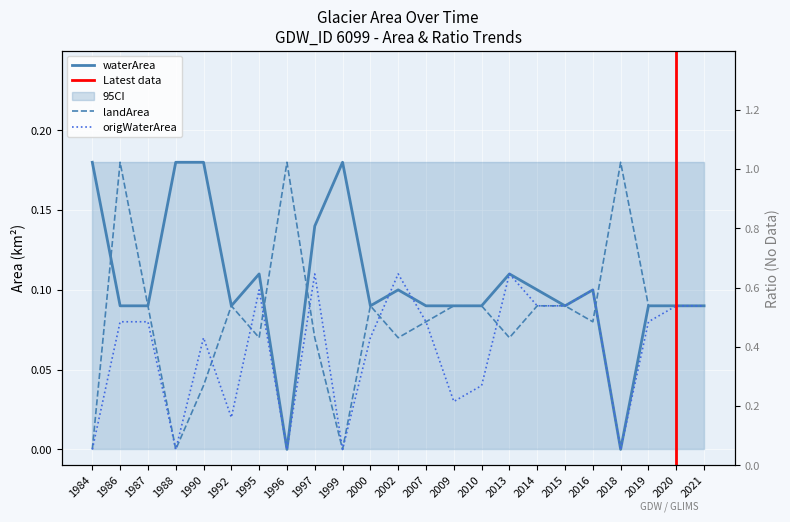

Between 1997 and 2002, which is larger?

1997